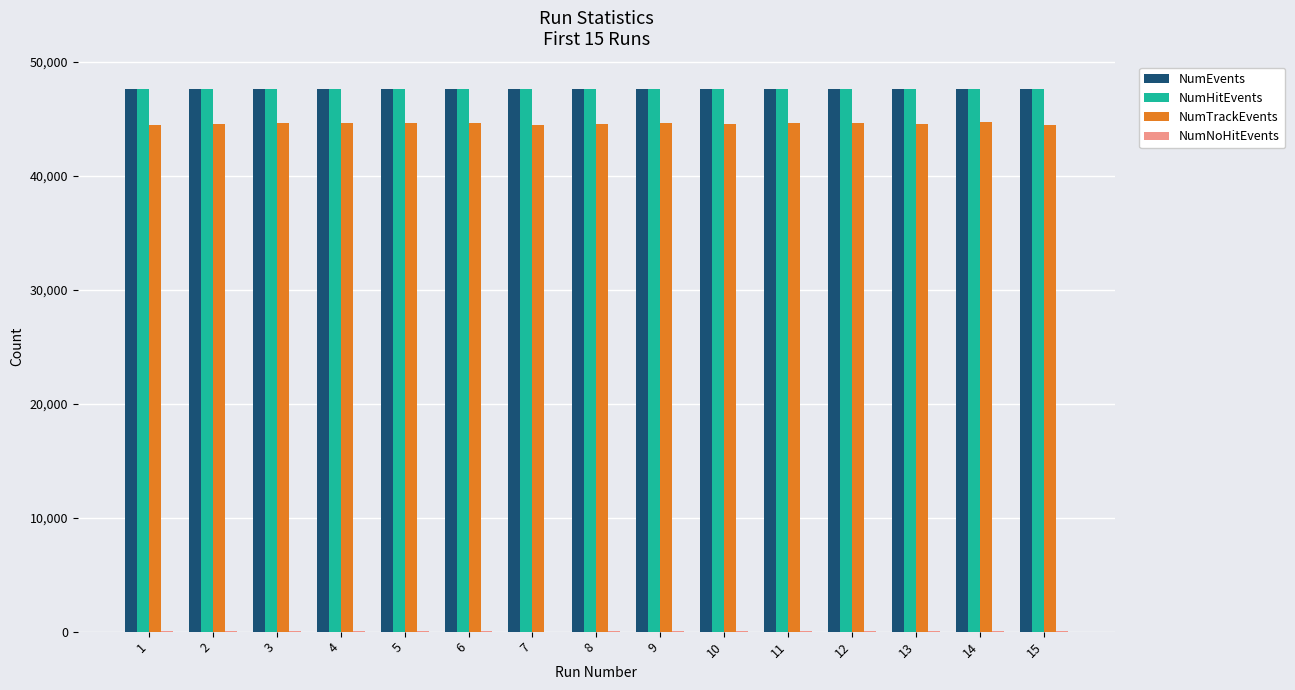

What is the maximum value for NumHitEvents?

47651